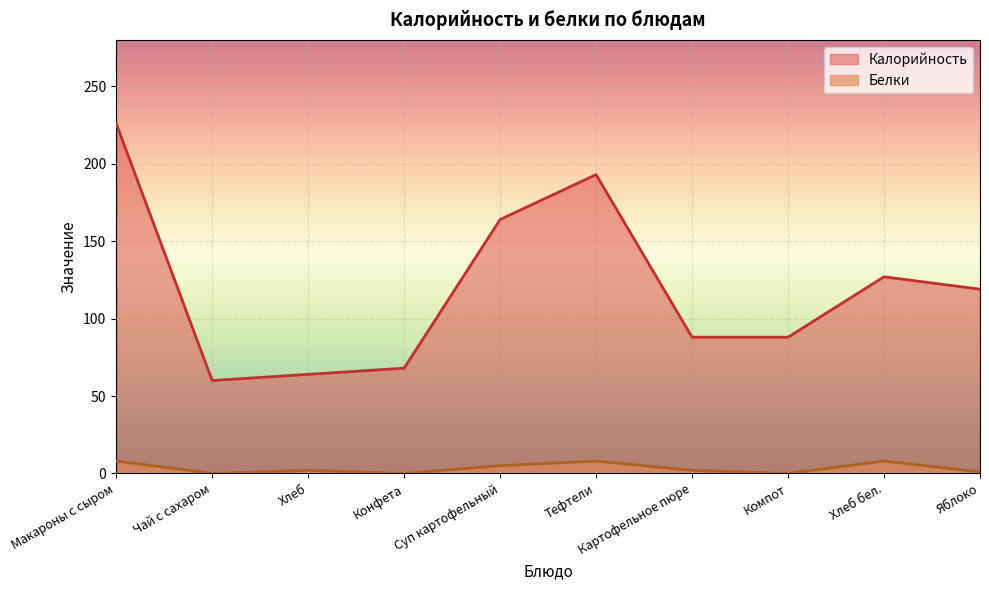

Reading left to right, what are all the values shown in this chart?

Калорийность: Макароны с сыром=226	Чай с сахаром=60	Хлеб=64	Конфета=68	Суп картофельный=164	Тефтели=193	Картофельное пюре=88	Компот=88	Хлеб бел.=127	Яблоко=119
Белки: Макароны с сыром=8	Чай с сахаром=0	Хлеб=2	Конфета=0	Суп картофельный=5	Тефтели=8	Картофельное пюре=2	Компот=0	Хлеб бел.=8	Яблоко=1